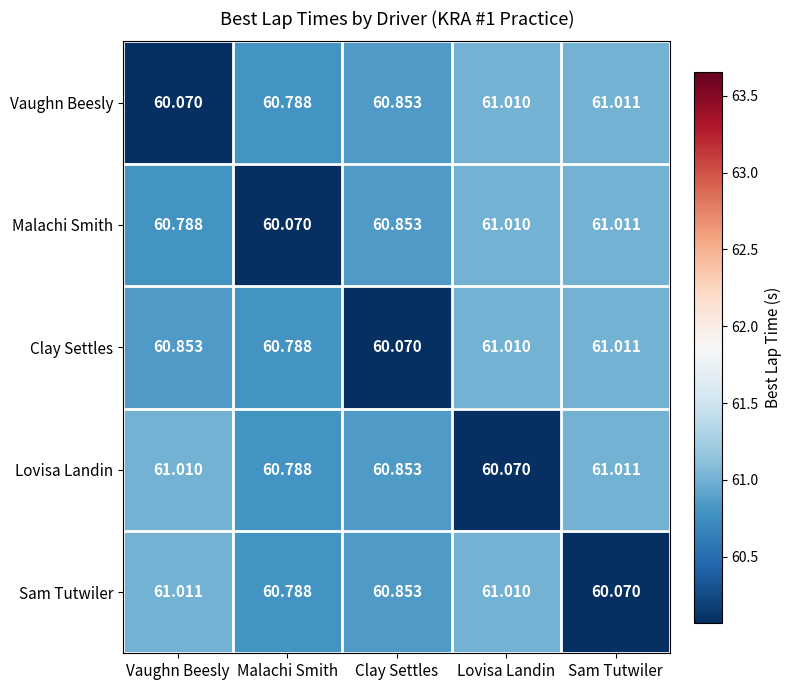

Rank the series at Vaughn Beesly from highest to lowest value.

Sam Tutwiler, Lovisa Landin, Clay Settles, Malachi Smith, Vaughn Beesly